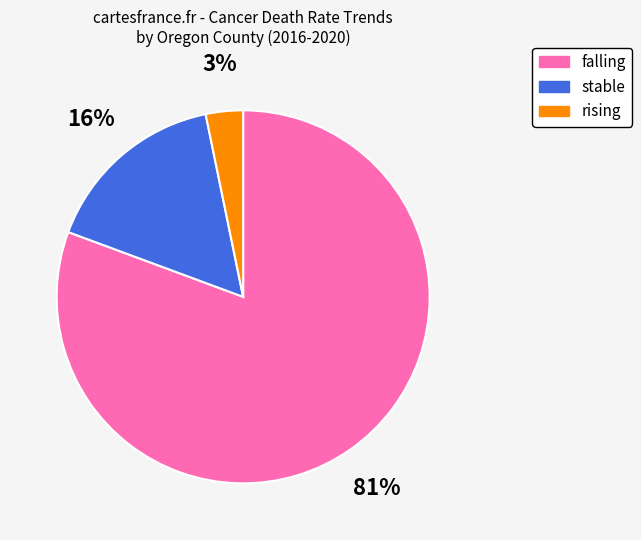

True or false: stable accounts for 16% of the total.

True